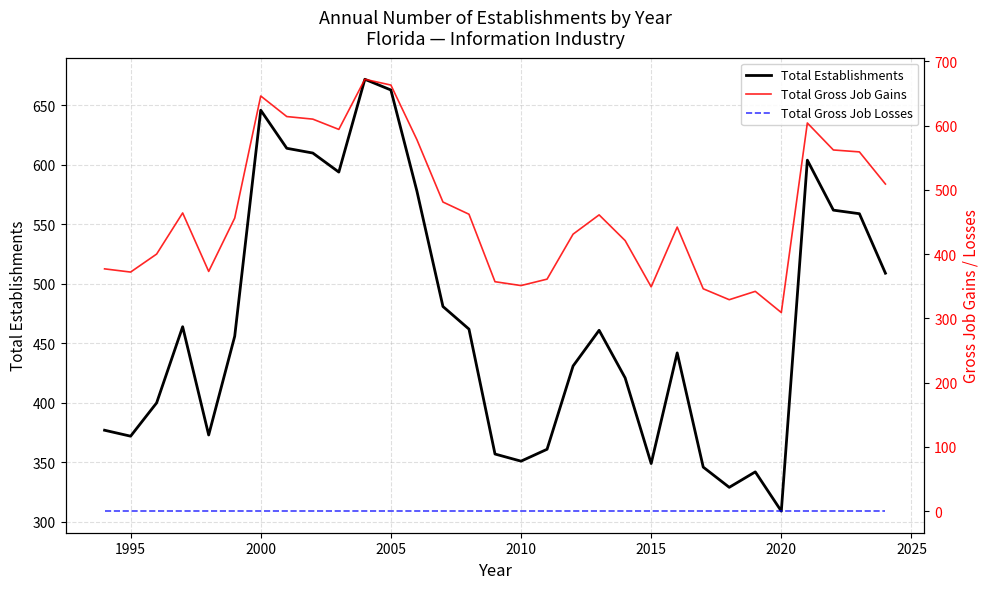

Rank the series by their maximum value, from lowest to highest.

Total Gross Job Losses, Total Establishments, Total Gross Job Gains